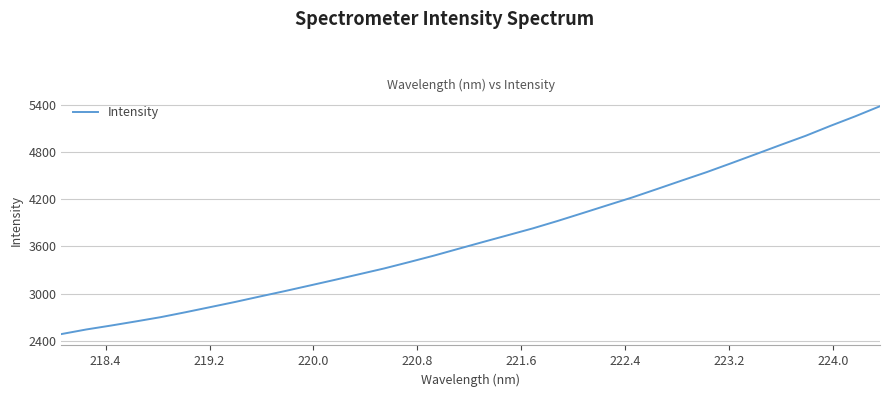

What is the difference between the maximum and minimum values?

2903.4